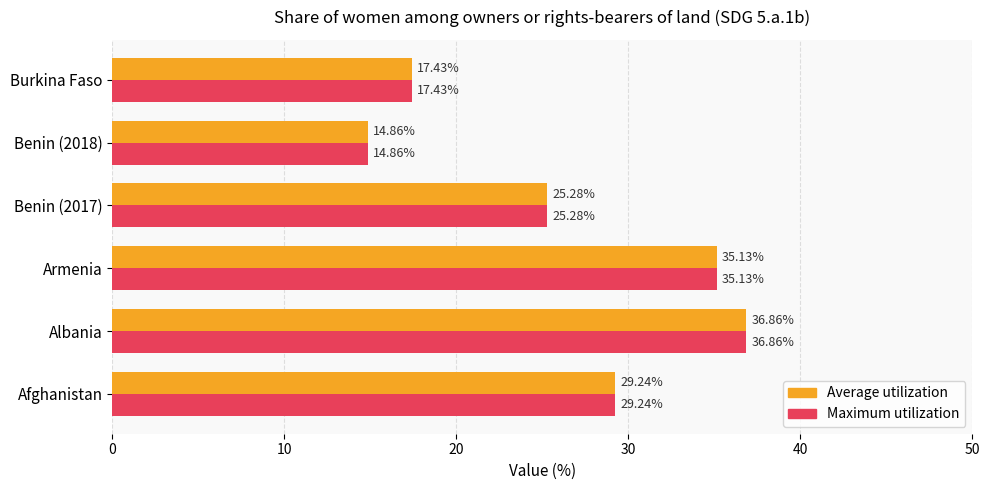

What is the average value of the Average utilization series?

26.5